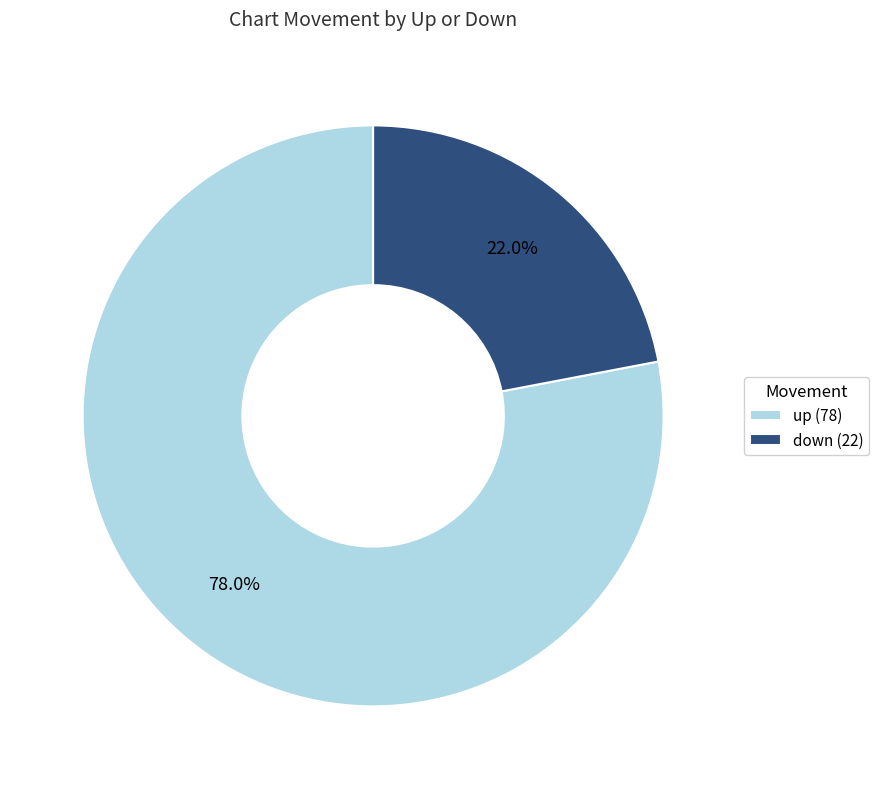

Rank the categories by value from lowest to highest.

down, up